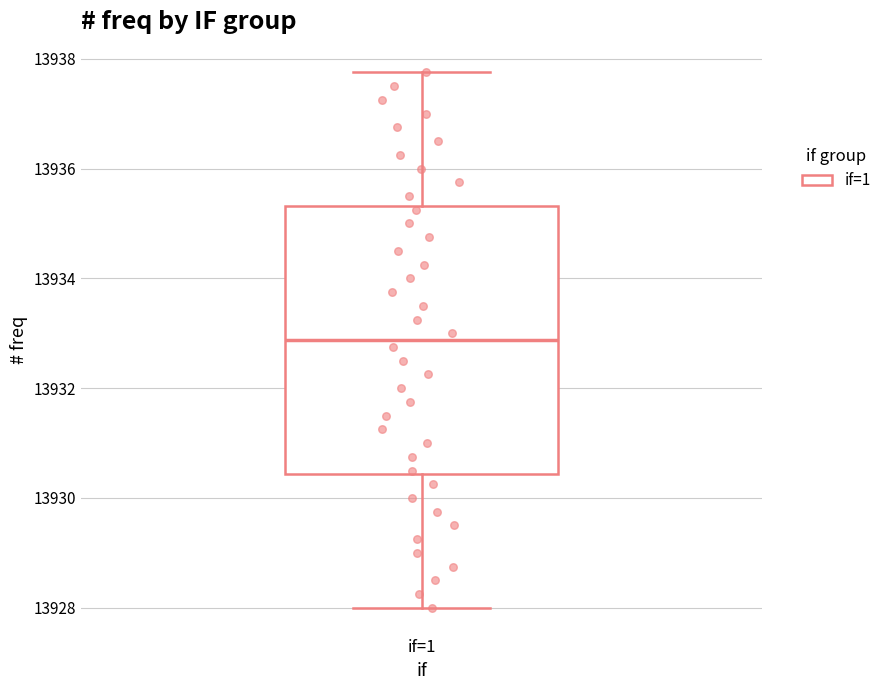

Read this box plot against the y-axis: the position of the median line, the range covered by the box, and the ends of both whiskers. The values are not printed on the chart, so give them approximately, as read against the axis.

median 13932.8, box 13930.4 to 13935.4, whiskers 13928.0 to 13937.8